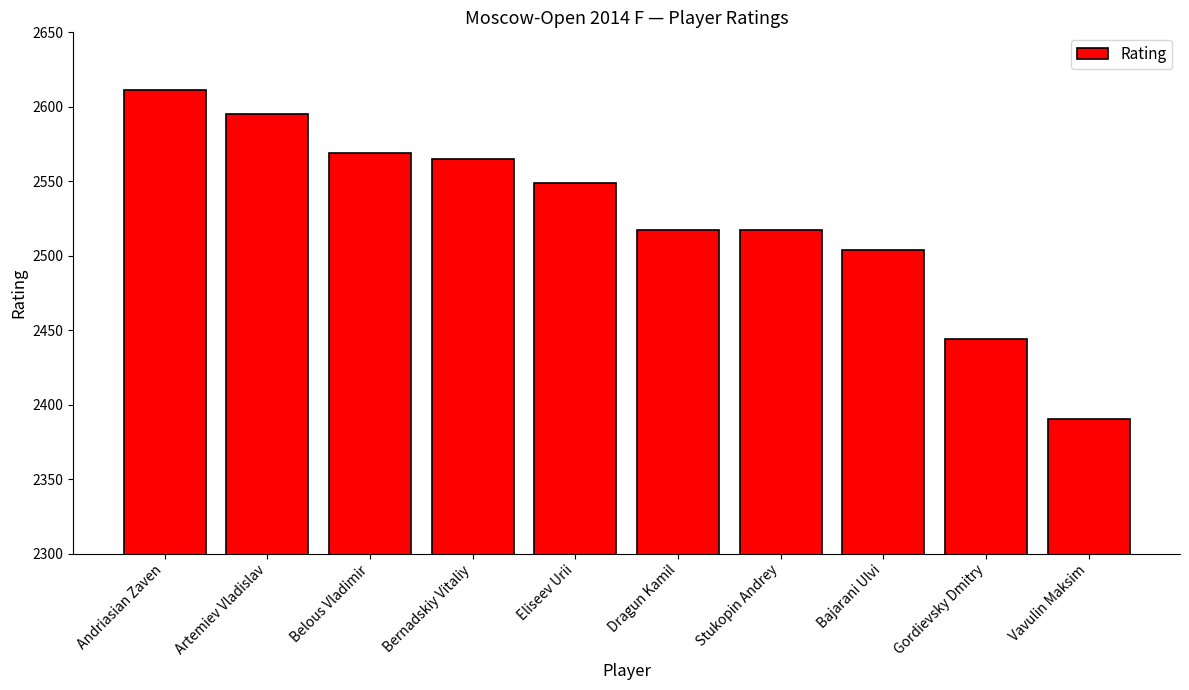

Reading left to right, list all the values displayed in this chart.

Andriasian Zaven=2611	Artemiev Vladislav=2595	Belous Vladimir=2569	Bernadskiy Vitaliy=2565	Eliseev Urii=2549	Dragun Kamil=2517	Stukopin Andrey=2517	Bajarani Ulvi=2504	Gordievsky Dmitry=2444	Vavulin Maksim=2390